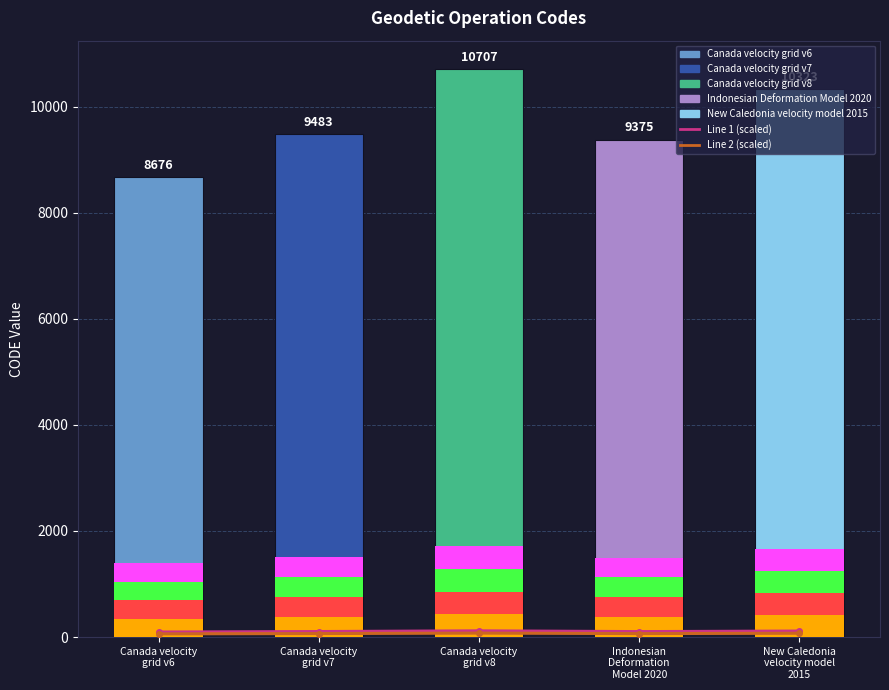

Does the chart contain stacked bars?

No